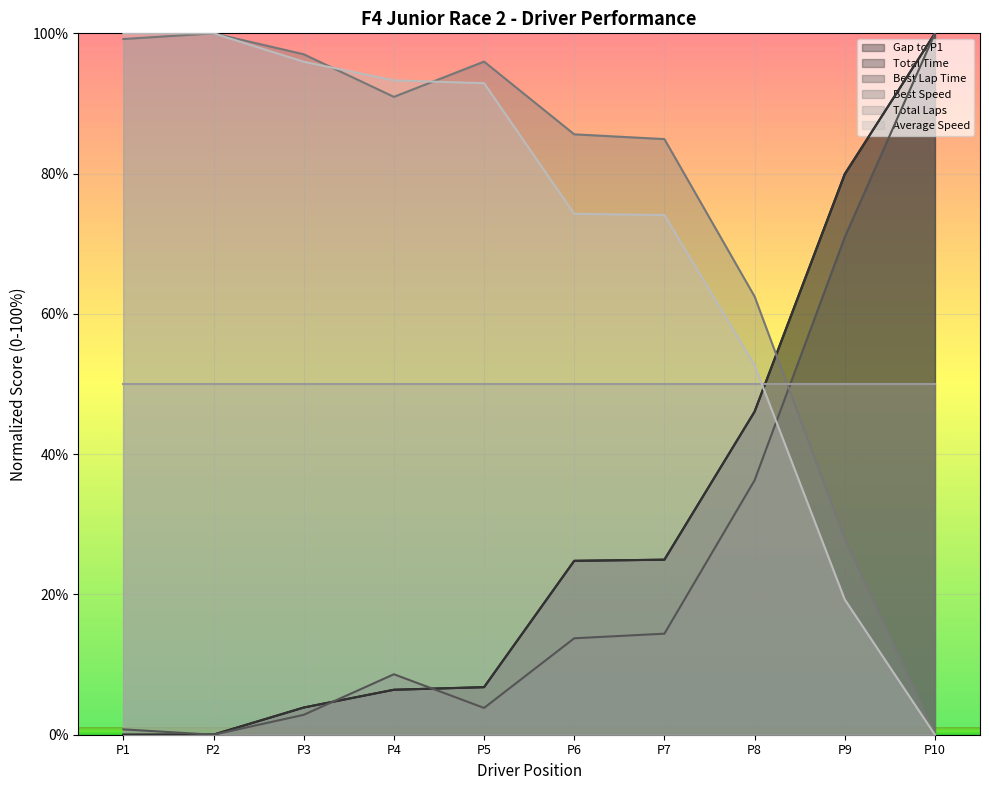

True or false: Best Speed and Average Speed cross at least once.

True